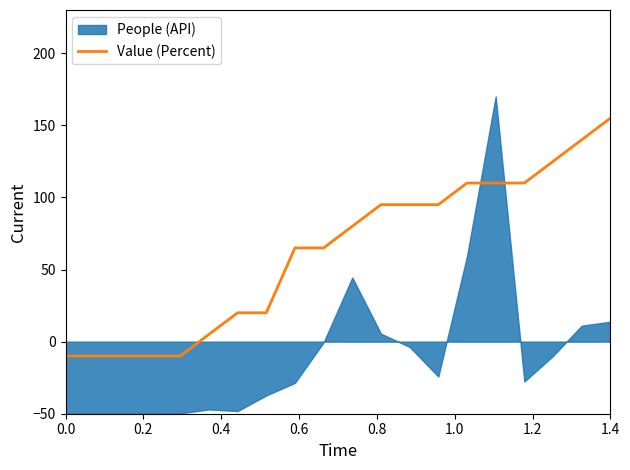

What is the maximum value for Value (Percent)?

155